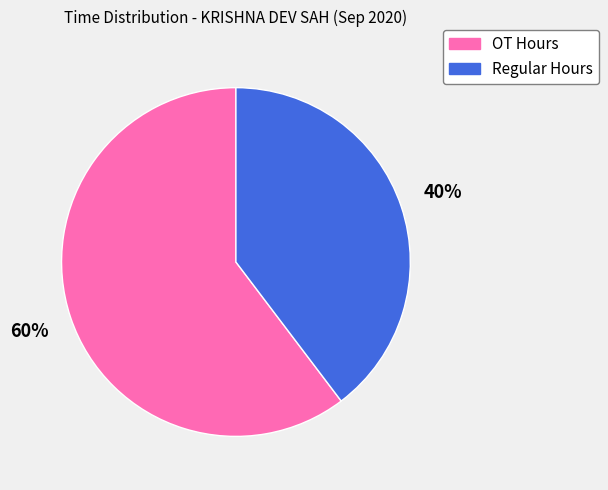

What percentage is the OT Hours slice, to the nearest percent?

60%